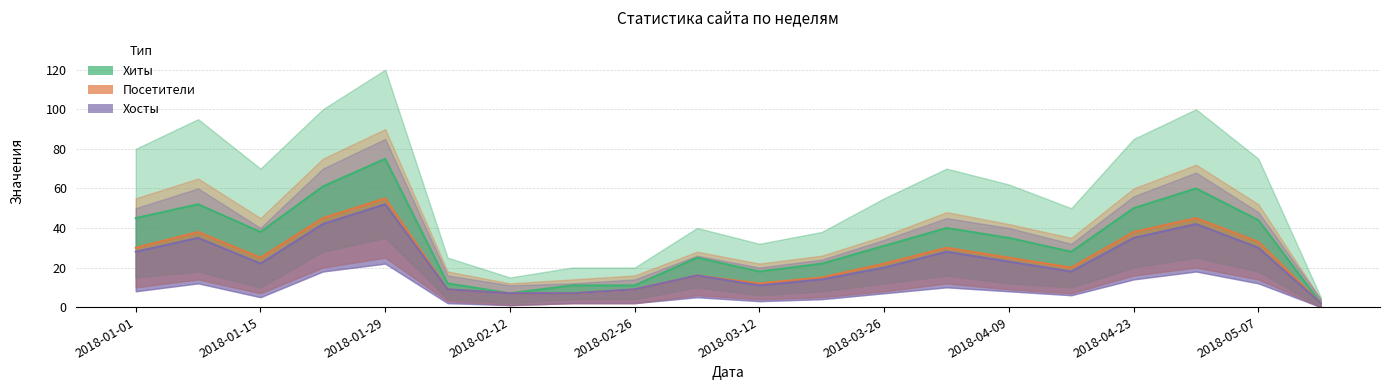

What is the sum of the Хиты values at 2018-02-26 and 11?

97